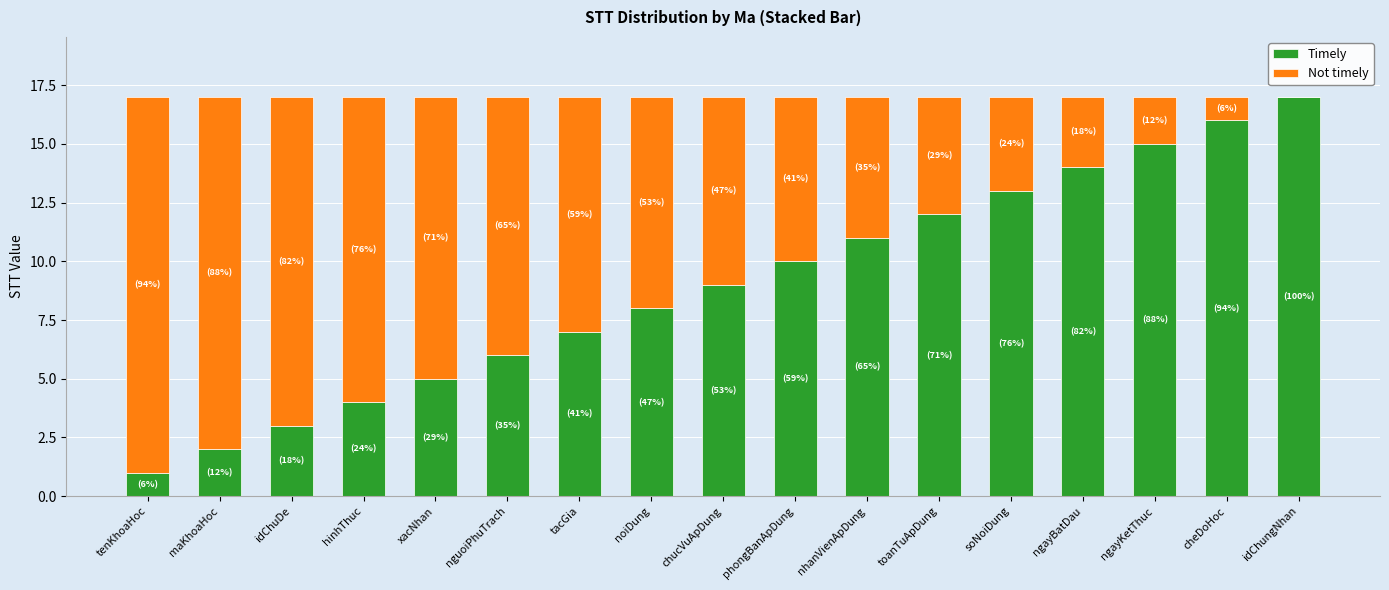

True or false: Timely has a value of 15 at ngayKetThuc.

True